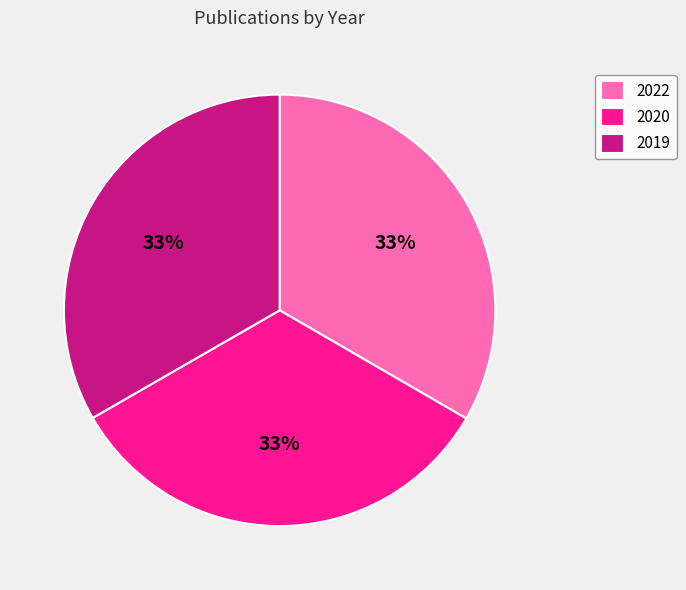

How many segments does this pie chart have?

3